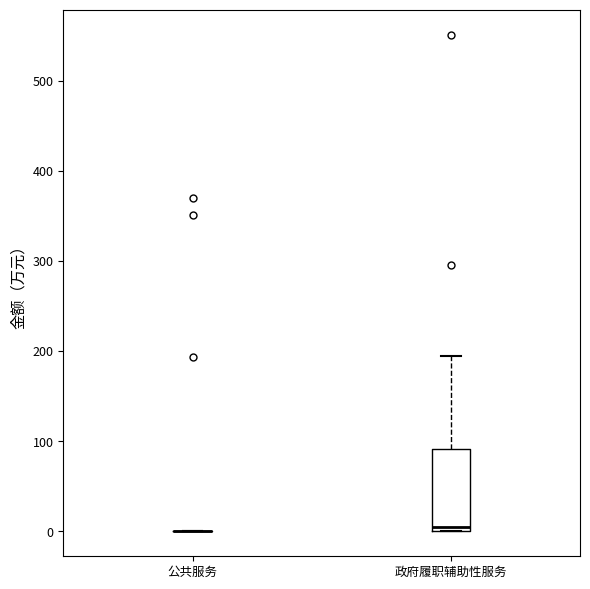

Reading left to right, read every box against the y-axis: the position of its median line, the range the box covers, and the ends of its whiskers. The values are not printed on the chart, so give them approximately, as read against the axis.

公共服务: box collapsed to a line at 0, whiskers 0 to 0
政府履职辅助性服务: median 0 (just above the box's lower edge), box 0 to 90, whiskers 0 to 190